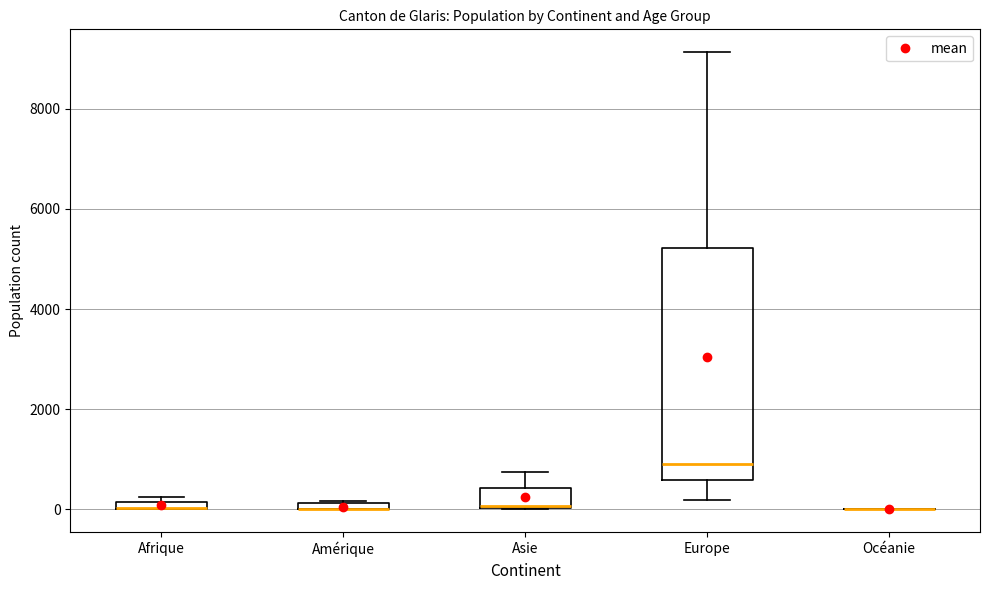

Comparing the boxes themselves (not the whiskers), which one is the tallest?

Europe